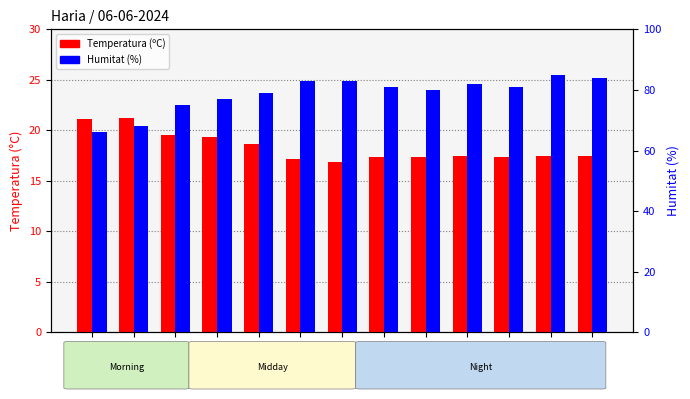

The value of Temperatura (ºC) at 05:00 is 5.7. True or false?

False